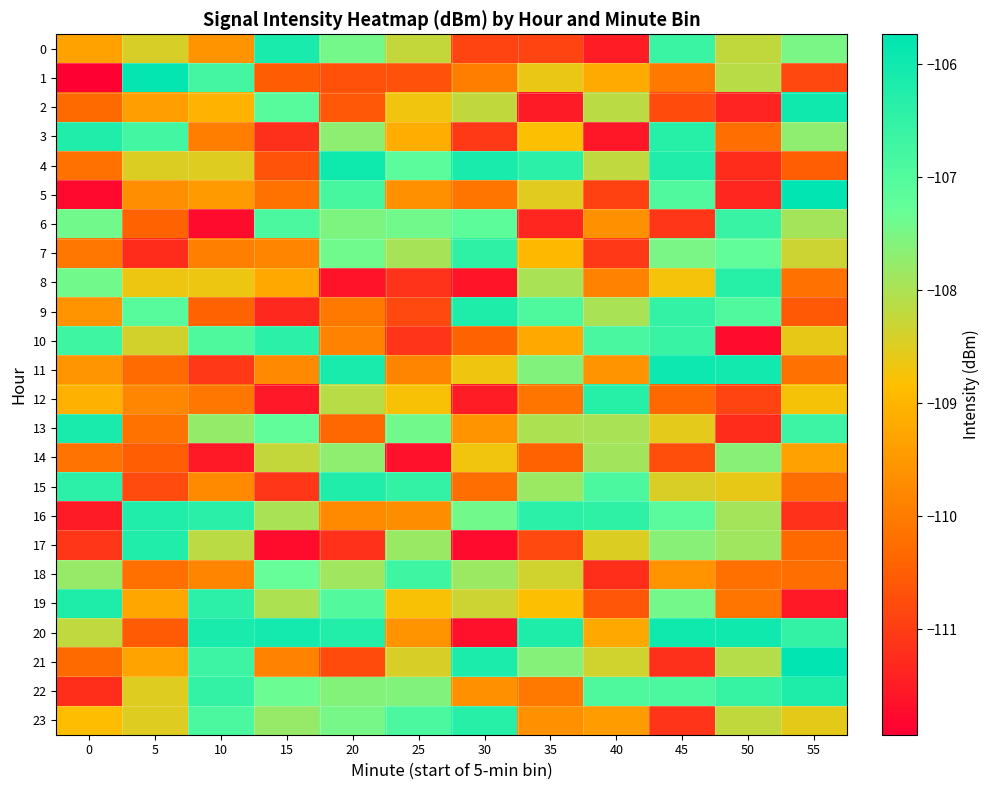

Which has a higher value, 10 or 50?

50